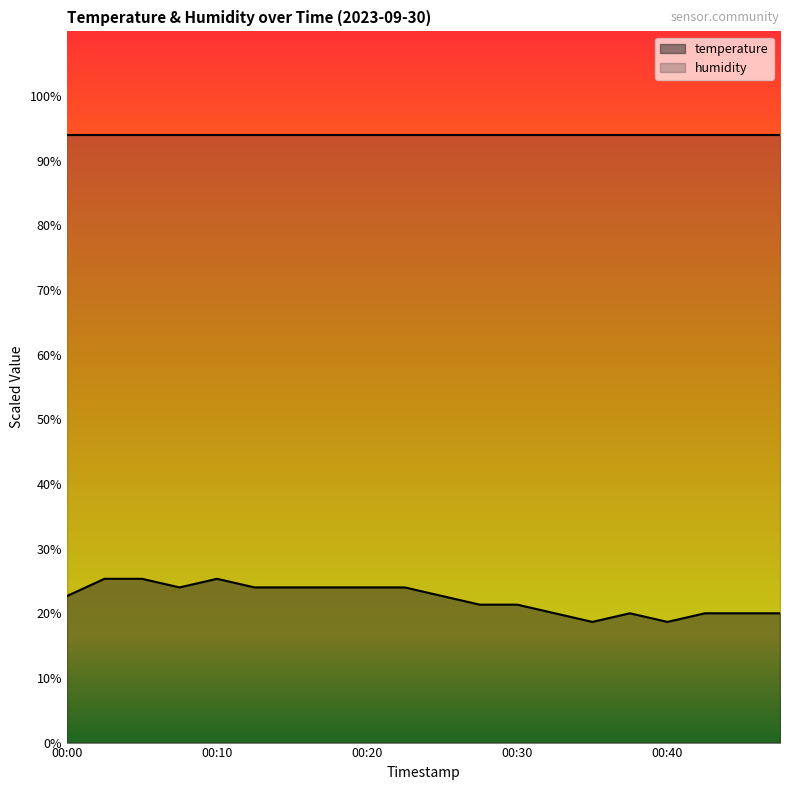

Reading left to right, transcribe all the data shown in this chart.

00:00=22.7	00:03=25.3	00:05=25.3	00:08=24.0	00:10=25.3	00:13=24.0	00:15=24.0	00:18=24.0	00:20=24.0	00:22=24.0	00:25=22.7	00:27=21.3	00:30=21.3	00:32=20.0	00:35=18.7	00:37=20.0	00:40=18.7	00:42=20.0	00:44=20.0	00:47=20.0